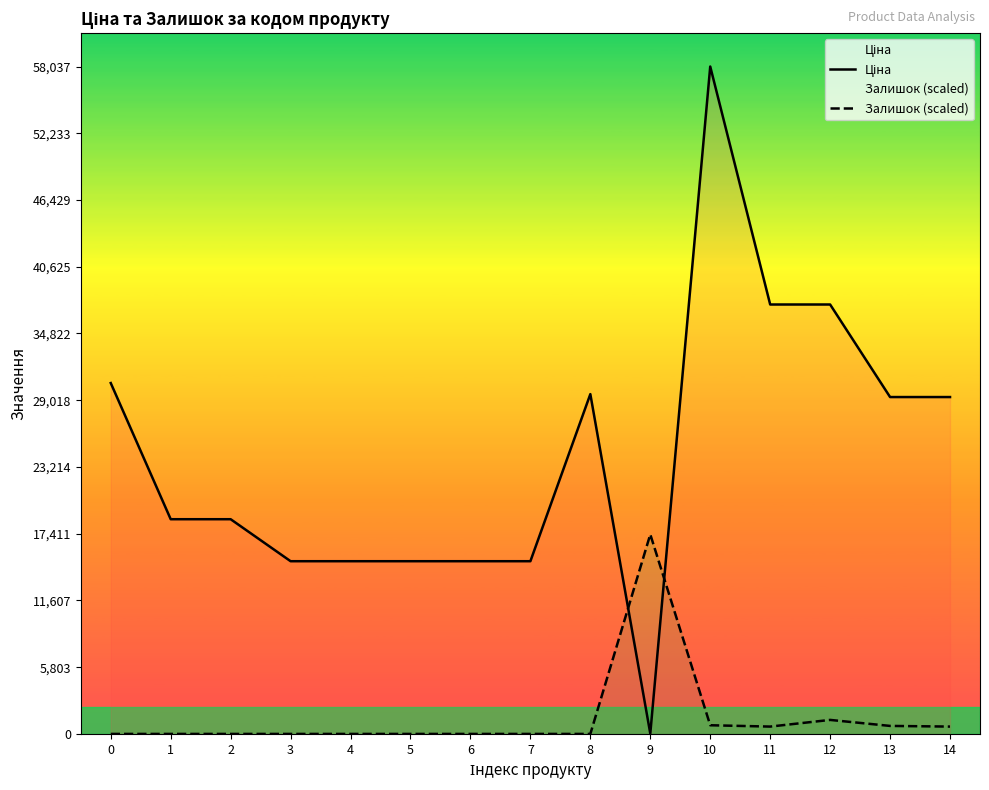

At which category does Залишок (scaled) reach its first local peak?

9